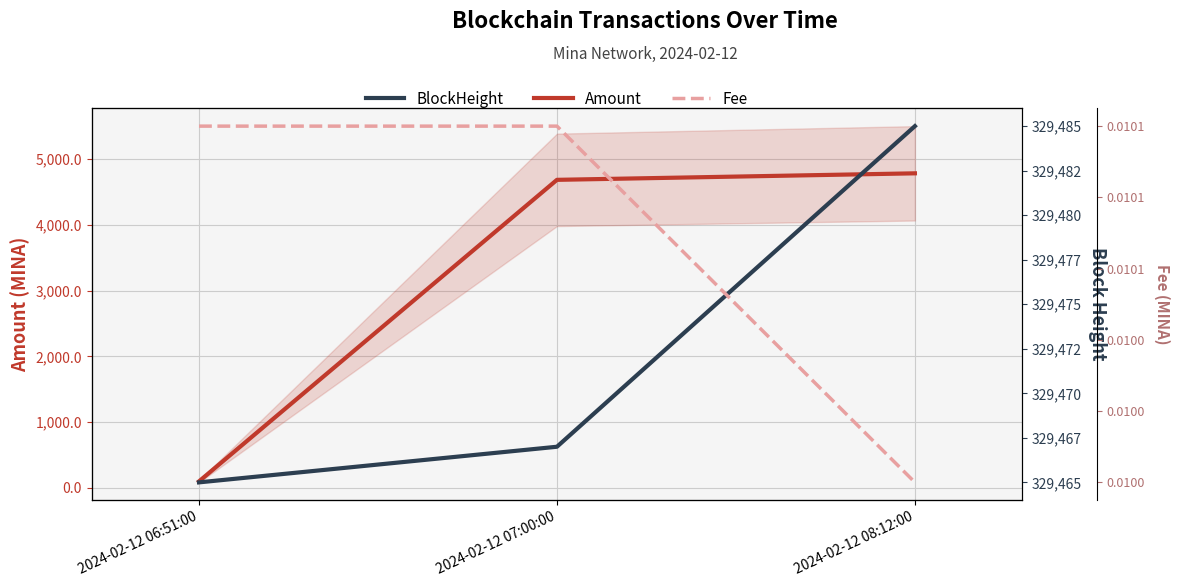

How many lines are shown in the chart?

3